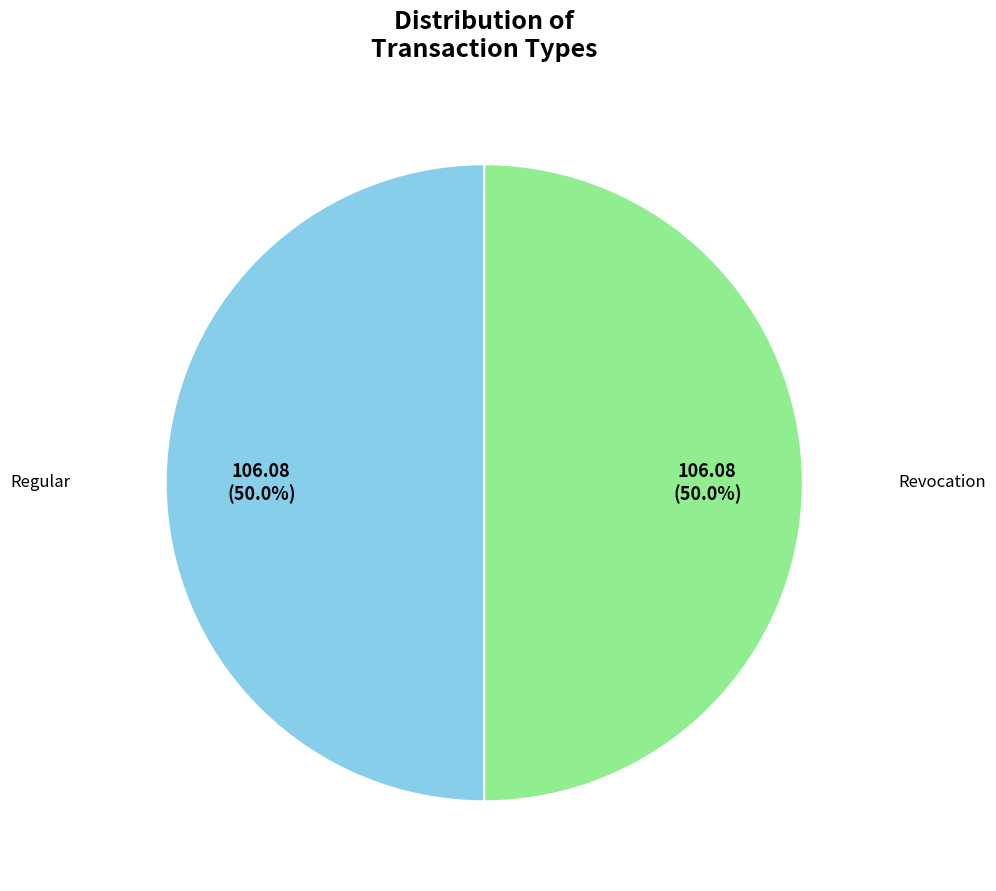

How many segments does this pie chart have?

2